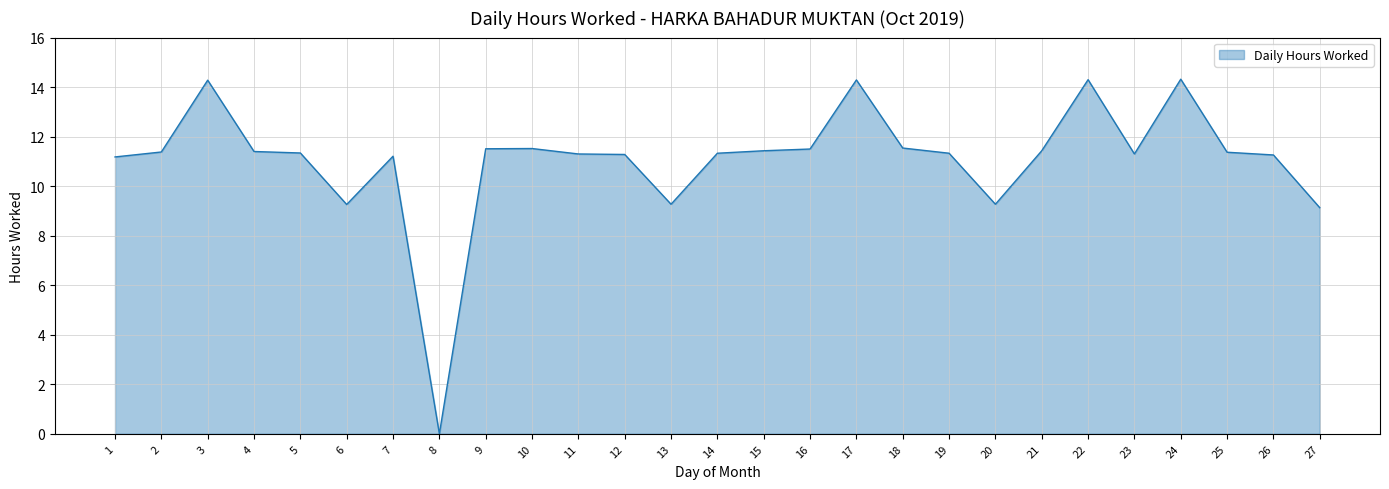

What is the average value?

11.1